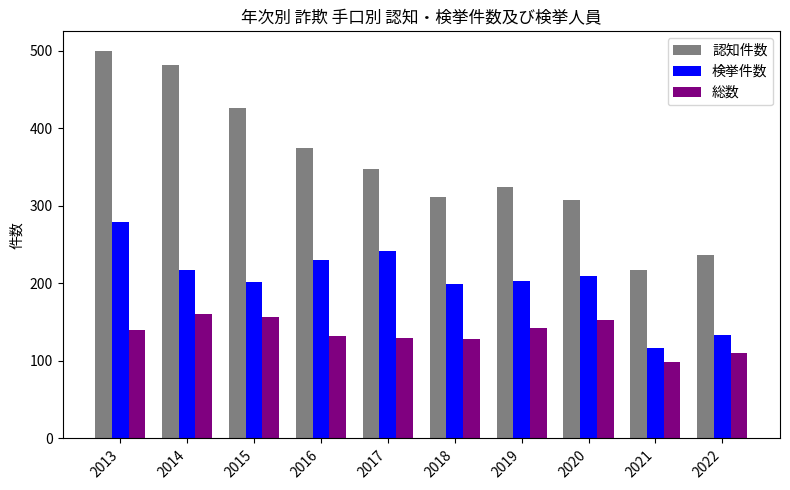

What is the value of the 検挙件数 bar at the 10th from the left?

134